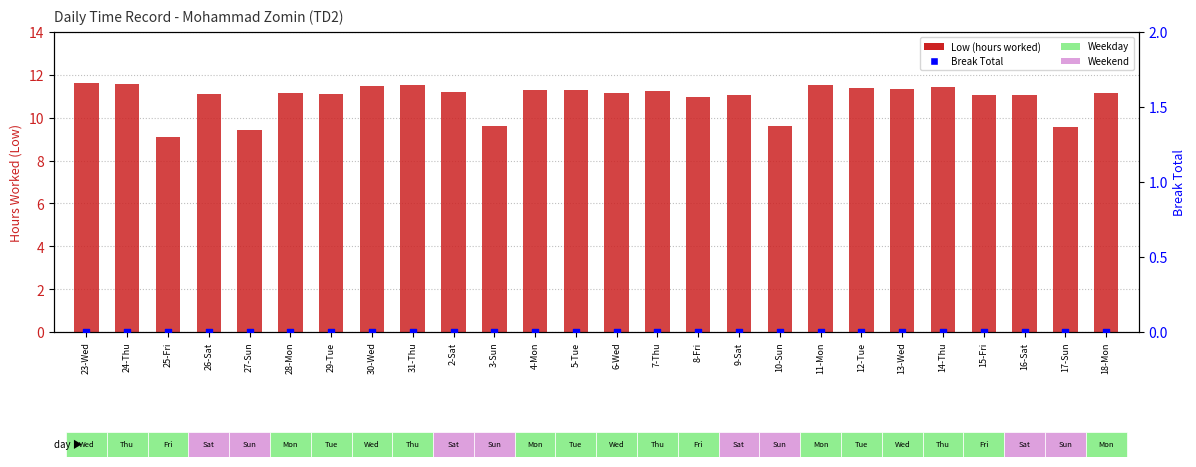

What is the total value across all series at 9-Sat?

11.1